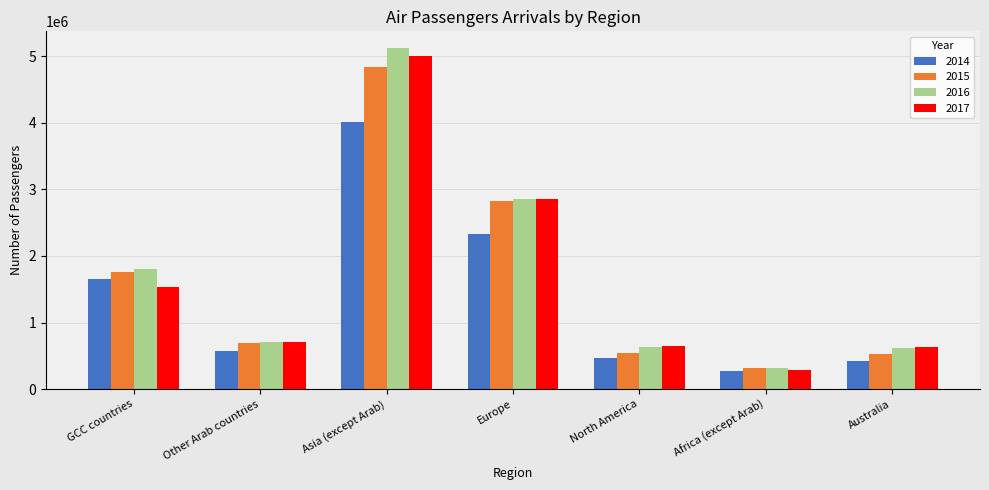

List the labels in order of 2014 value, largest first.

Asia (except Arab), Europe, GCC countries, Other Arab countries, North America, Australia, Africa (except Arab)